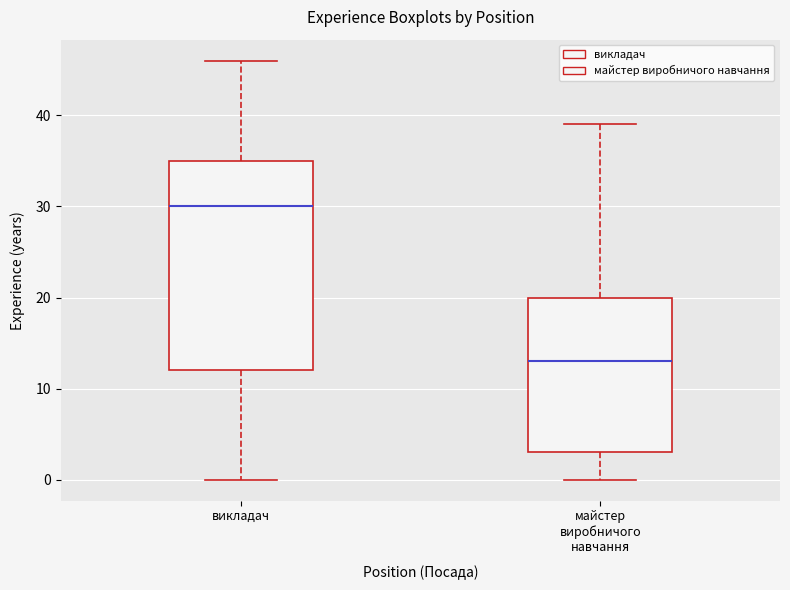

Reading left to right, read every box against the y-axis: the position of its median line, the range the box covers, and the ends of its whiskers. The values are not printed on the chart, so give them approximately, as read against the axis.

викладач: median 30, box 12 to 35, whiskers 0 to 46
майстер виробничого навчання: median 13, box 3 to 20, whiskers 0 to 39